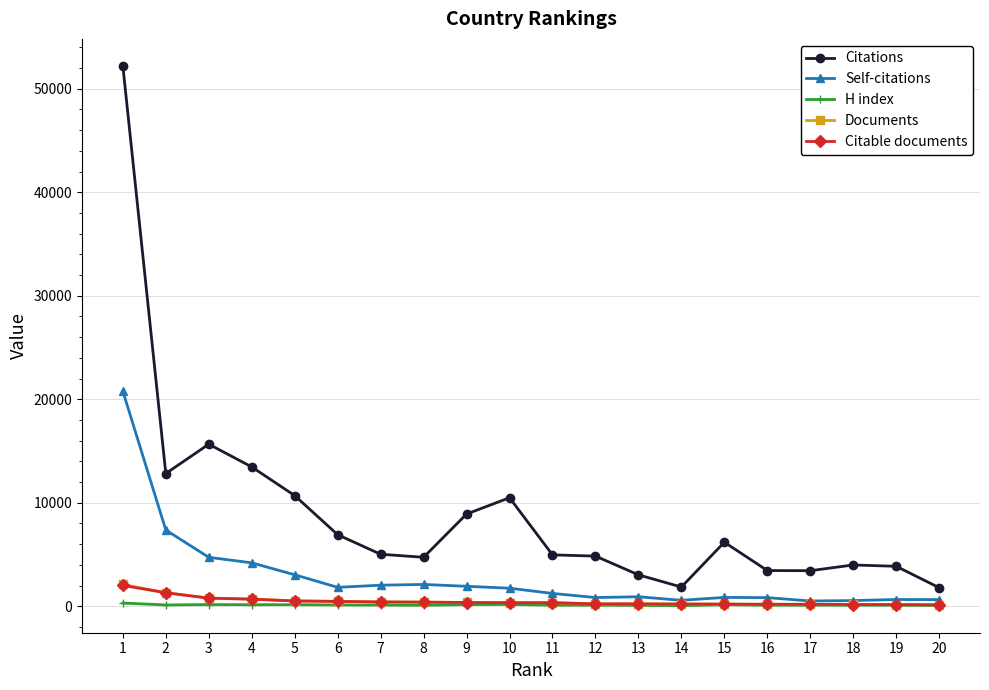

Which series changed the most between 4 and 13?

Citations